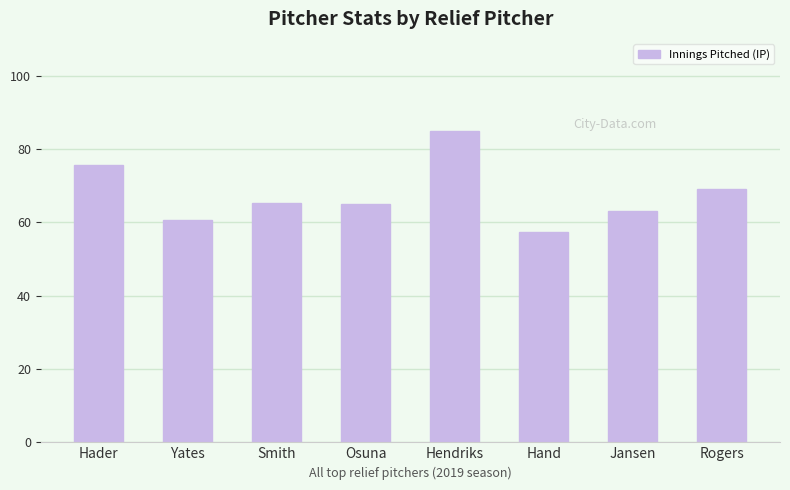

What is the difference between the maximum and minimum values?

27.7